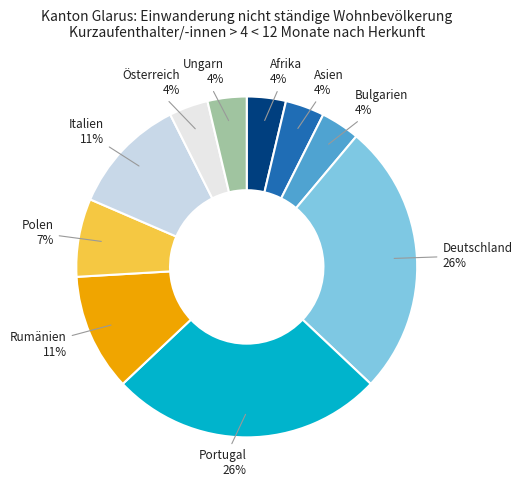

Count the number of slices in the pie.

10